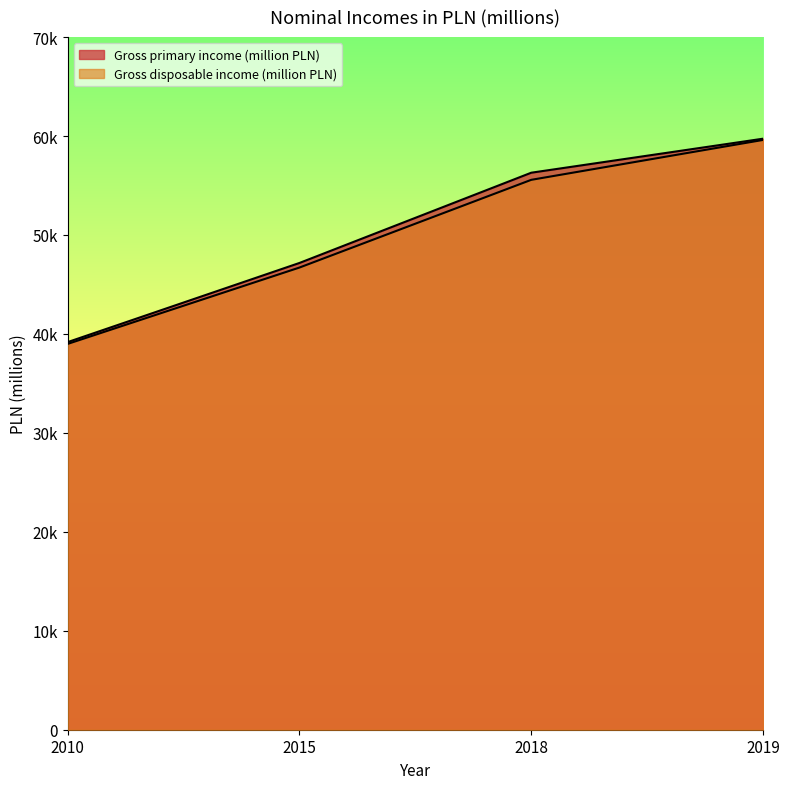

Count the Gross primary income (million PLN) values in the range 47173 to 59732.

3